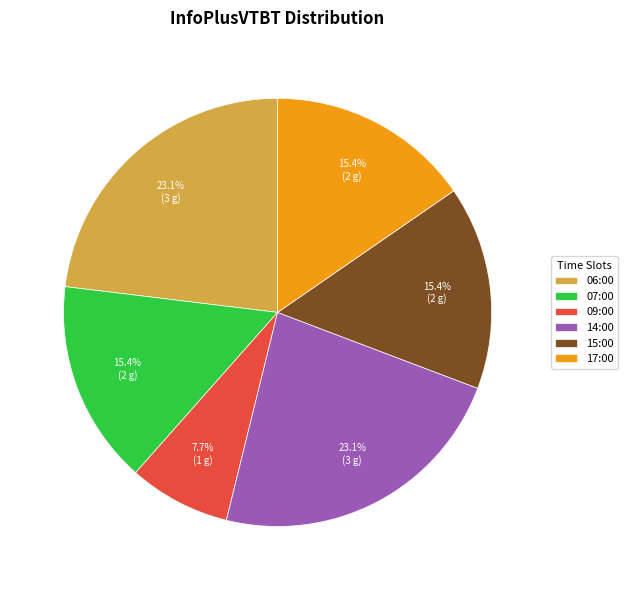

The 14:00 slice represents 23% of the pie. True or false?

True